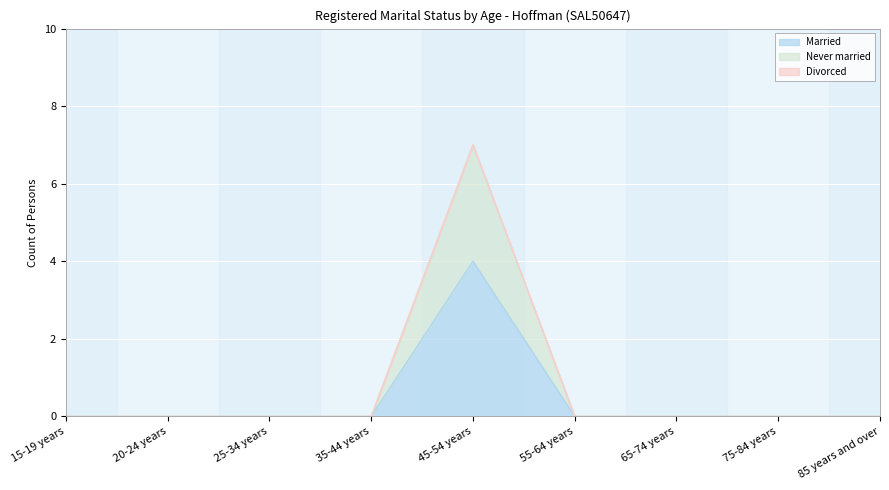

The value of Married at 45-54 years is 5. True or false?

False